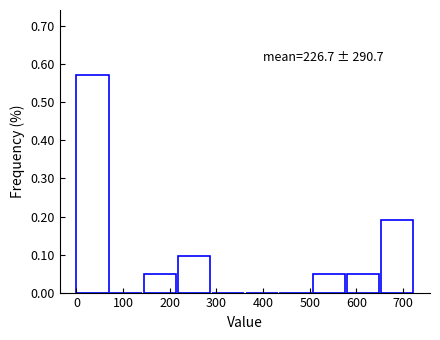

Over which range of the x-axis is the bar tallest?

0 to 70